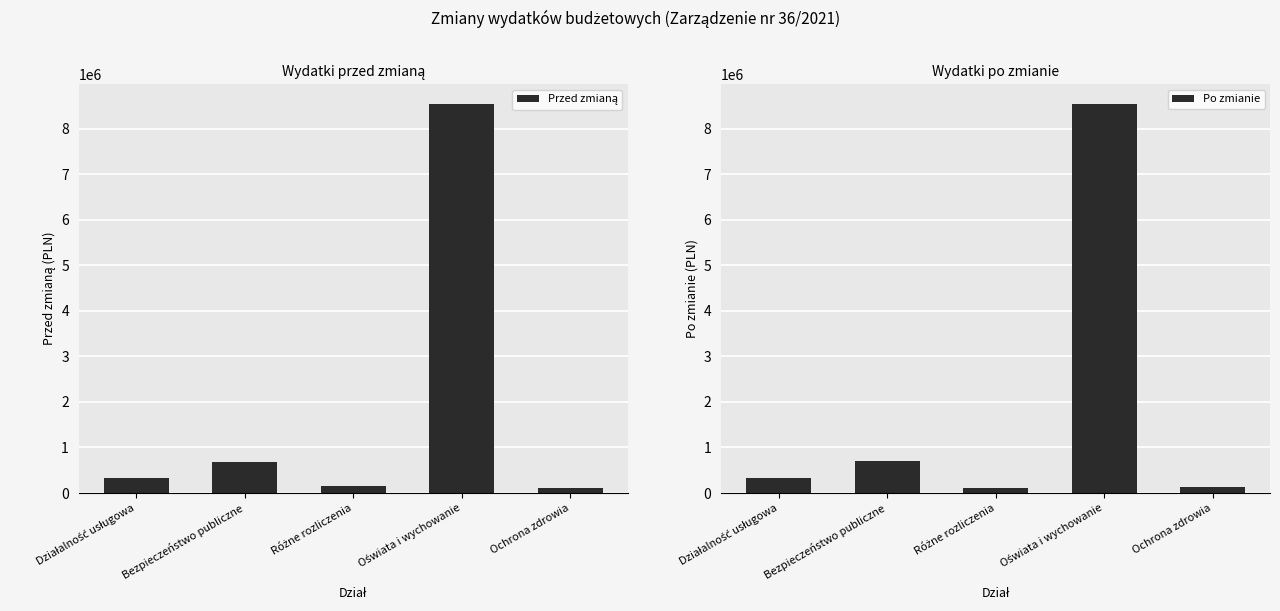

The value of Po zmianie at Różne rozliczenia is 169256.7. True or false?

False